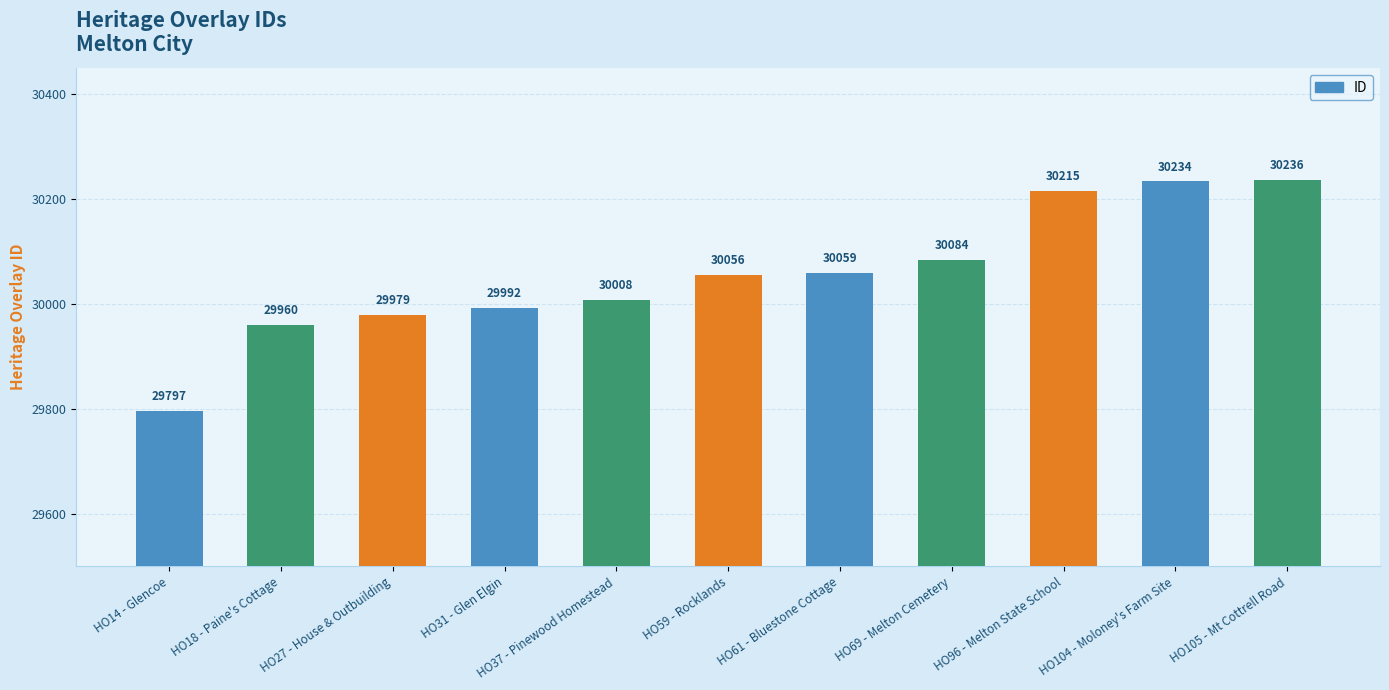

What is the label of the 4th bar from the right?

HO69 - Melton Cemetery